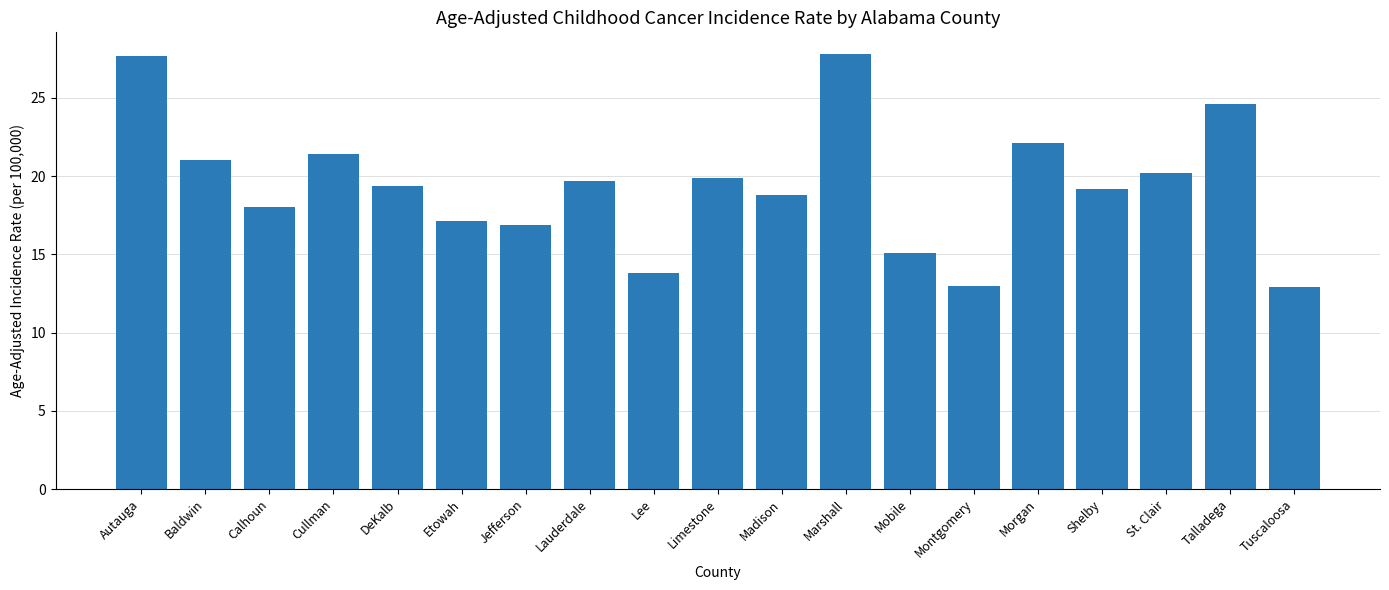

What is the change in value from Autauga to Talladega?

-3.1